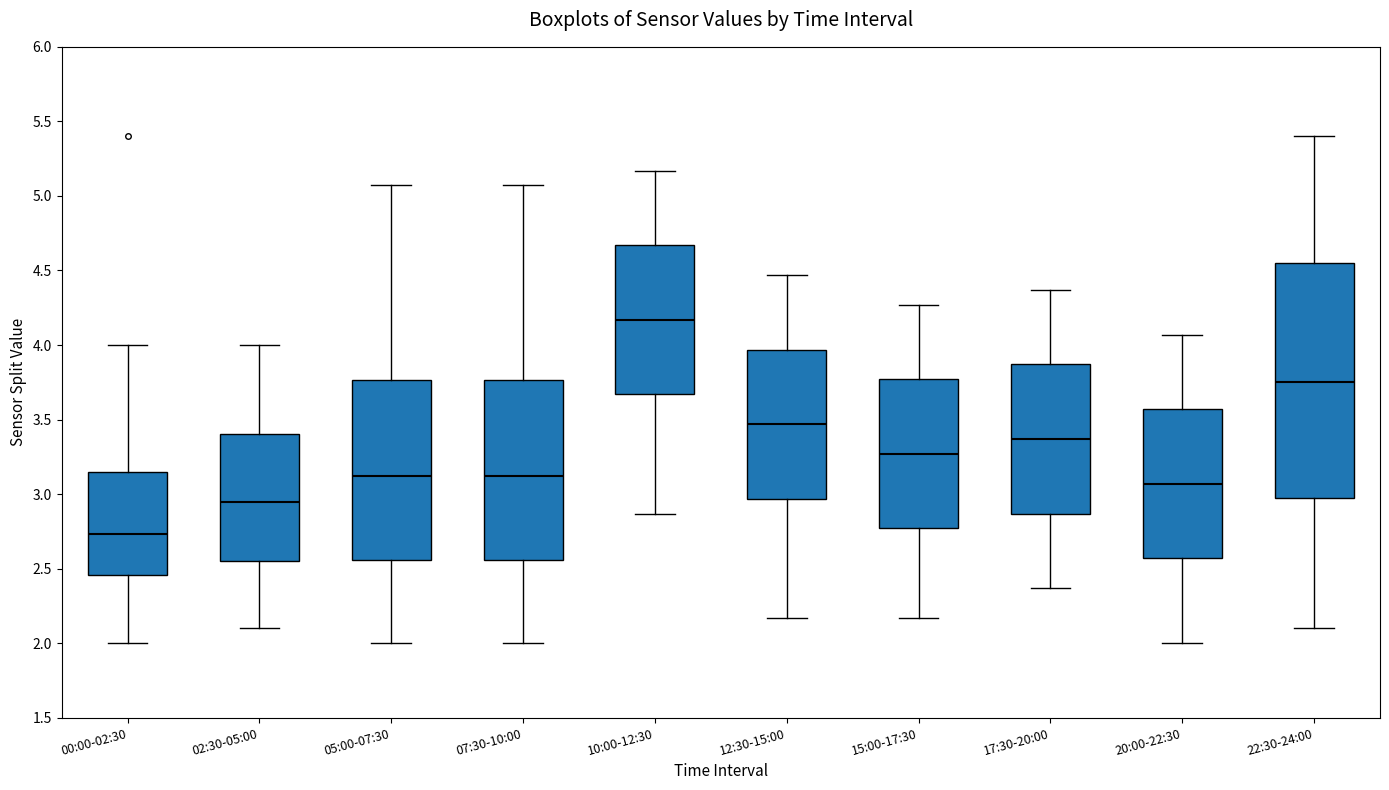

Where is the upper edge of the box for 20:00-22:30 on the y-axis? The values are not printed on the chart, so give them approximately, as read against the axis.

3.55